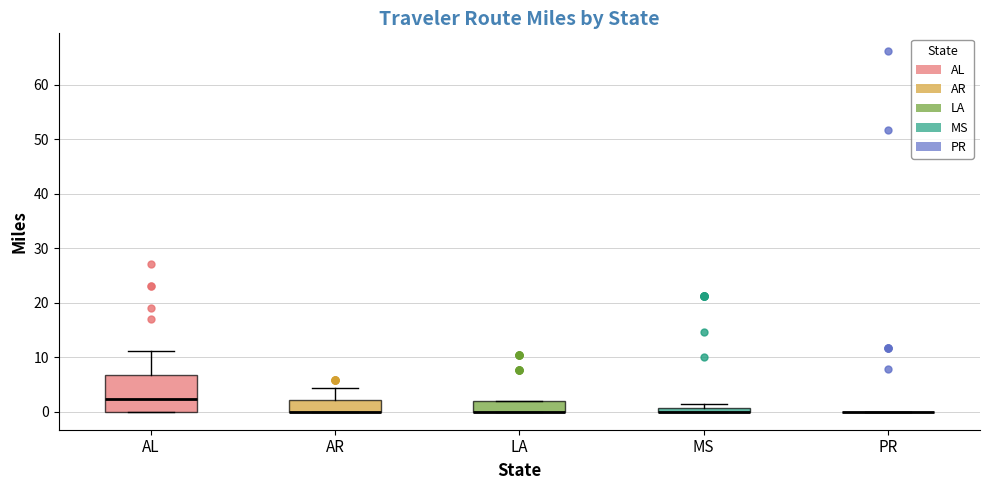

Where is the upper edge of the box for MS on the y-axis? The values are not printed on the chart, so give them approximately, as read against the axis.

1